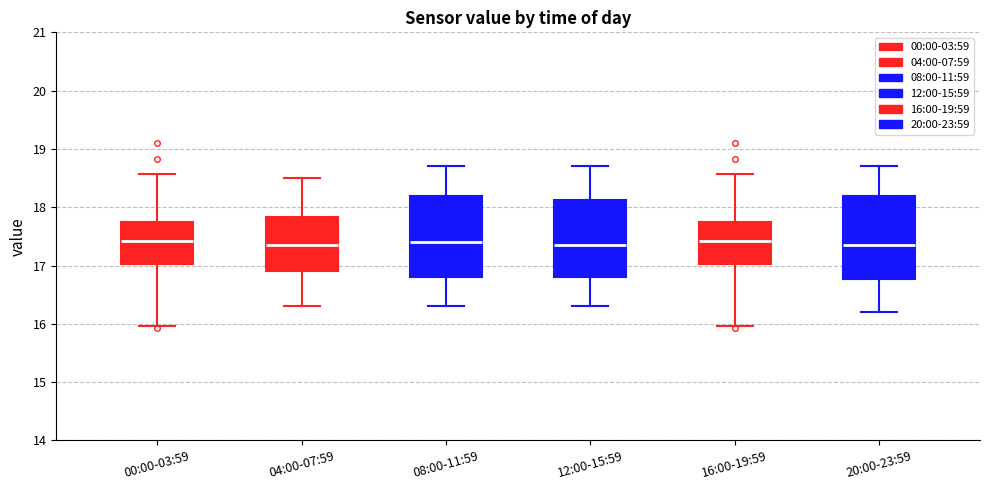

Reading left to right, read every box against the y-axis: the position of its median line, the range the box covers, and the ends of its whiskers. The values are not printed on the chart, so give them approximately, as read against the axis.

00:00-03:59: median 17.4, box 17.0 to 17.7, whiskers 16.0 to 18.6
04:00-07:59: median 17.4, box 16.9 to 17.8, whiskers 16.3 to 18.5
08:00-11:59: median 17.4, box 16.8 to 18.2, whiskers 16.3 to 18.7
12:00-15:59: median 17.4, box 16.8 to 18.1, whiskers 16.3 to 18.7
16:00-19:59: median 17.4, box 17.0 to 17.7, whiskers 16.0 to 18.6
20:00-23:59: median 17.4, box 16.8 to 18.2, whiskers 16.2 to 18.7